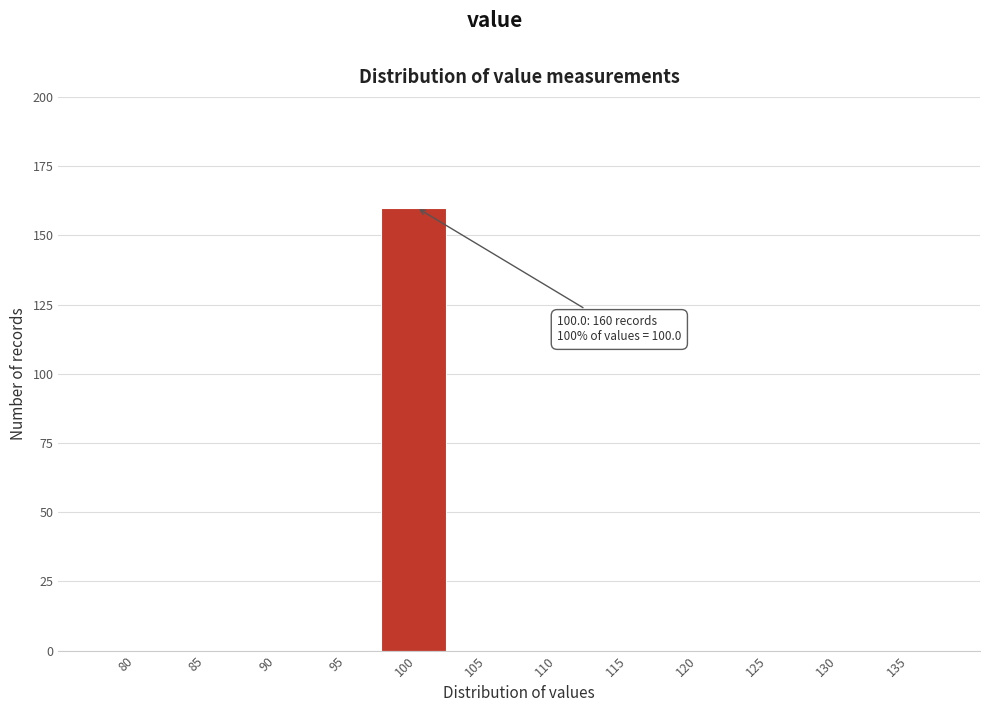

Reading right to left, what are all the values shown in this chart?

135=0	130=0	125=0	120=0	115=0	110=0	105=0	100=160	95=0	90=0	85=0	80=0